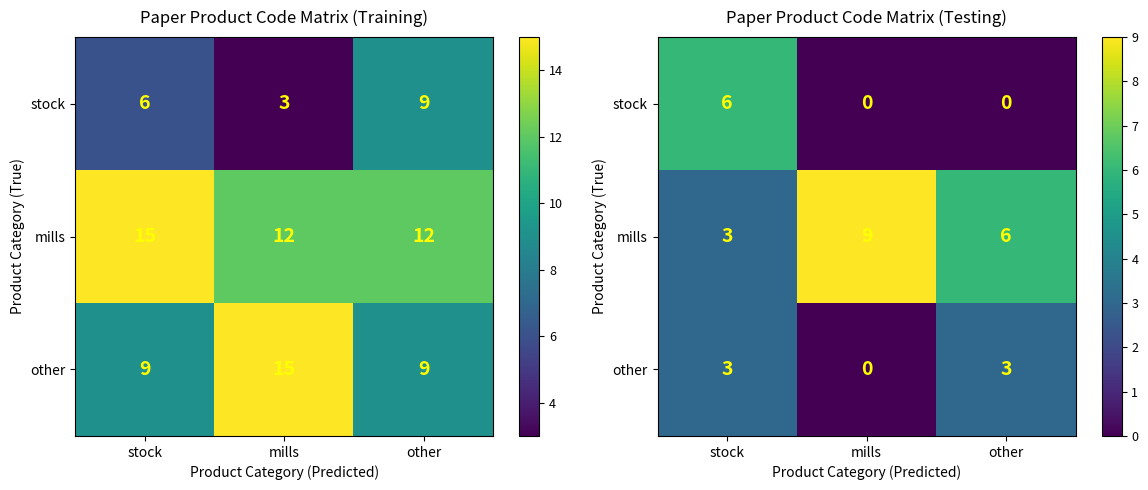

What is the difference between the mills values at mills and other?

3